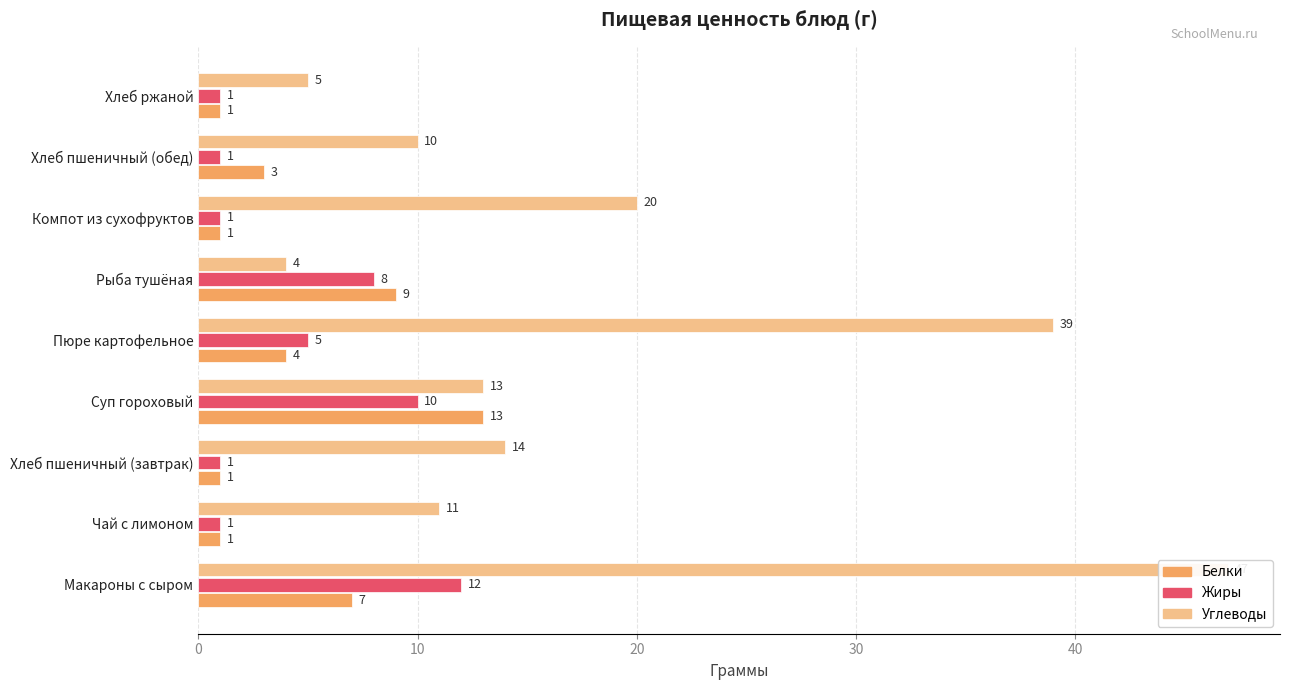

Rank the series at Пюре картофельное from lowest to highest value.

Белки, Жиры, Углеводы